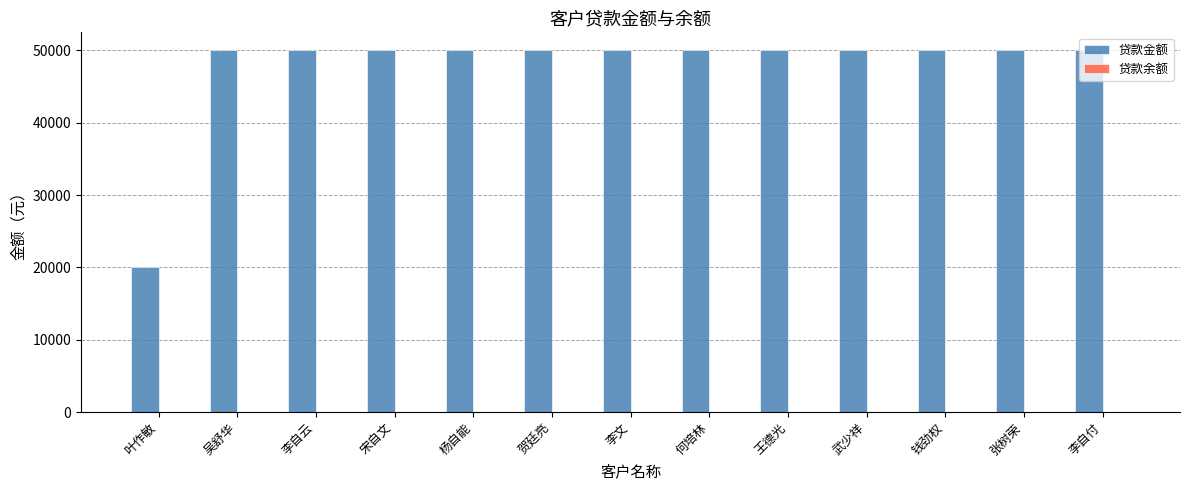

Does the chart contain any negative values?

No